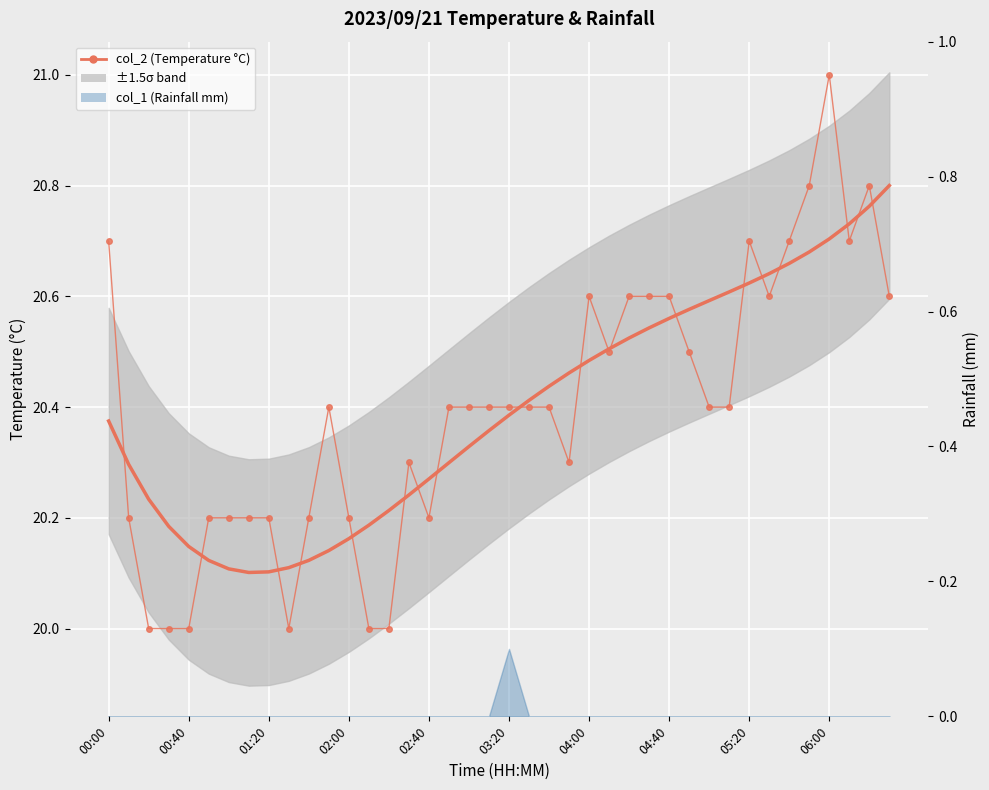

Is this an area chart (filled region under the line)?

No